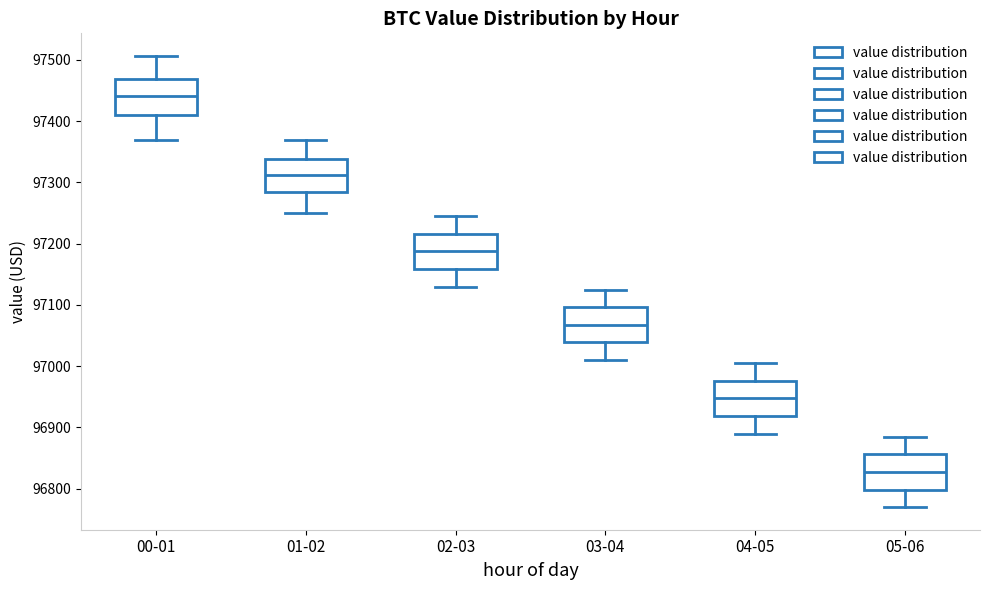

Reading left to right, read every box against the y-axis: the position of its median line, the range the box covers, and the ends of its whiskers. The values are not printed on the chart, so give them approximately, as read against the axis.

00-01: median 97440, box 97410 to 97470, whiskers 97370 to 97510
01-02: median 97310, box 97280 to 97340, whiskers 97250 to 97370
02-03: median 97190, box 97160 to 97220, whiskers 97130 to 97250
03-04: median 97070, box 97040 to 97100, whiskers 97010 to 97130
04-05: median 96950, box 96920 to 96980, whiskers 96890 to 97010
05-06: median 96830, box 96800 to 96860, whiskers 96770 to 96890